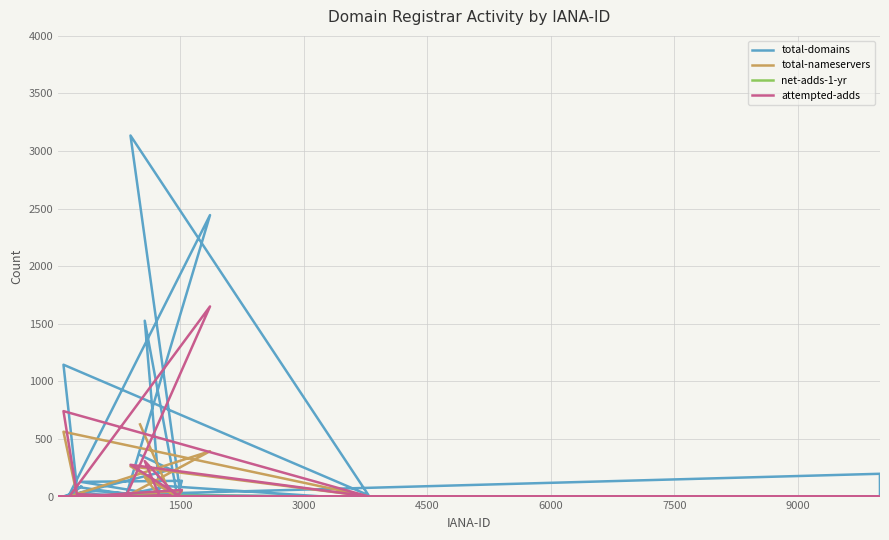

Does the chart have visible grid lines?

Yes